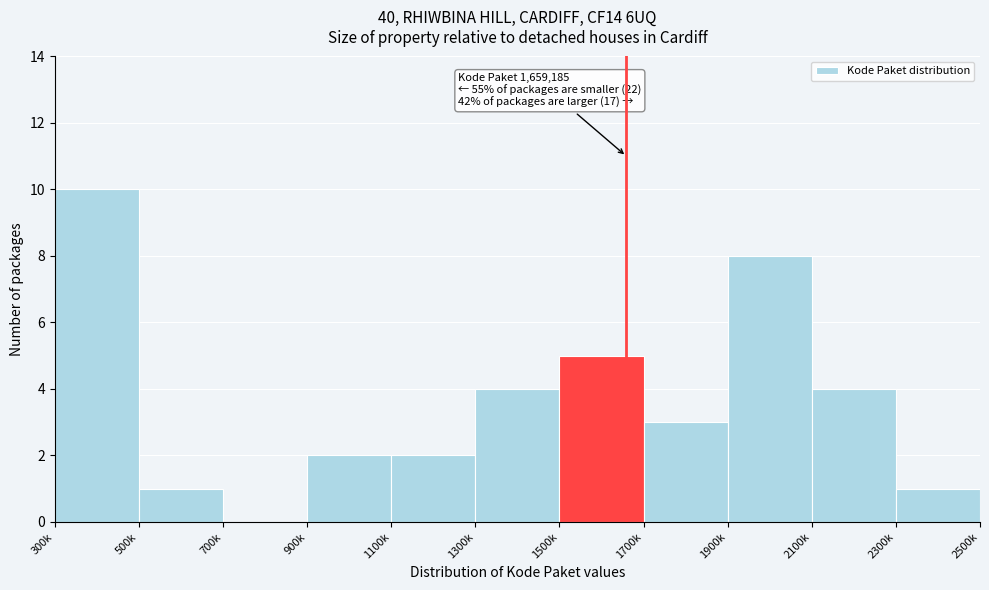

Reading right to left, transcribe all the data shown in this chart.

2300k=1	2100k=4	1900k=8	1700k=3	1500k=5	1300k=4	1100k=2	900k=2	700k=0	500k=1	300k=10